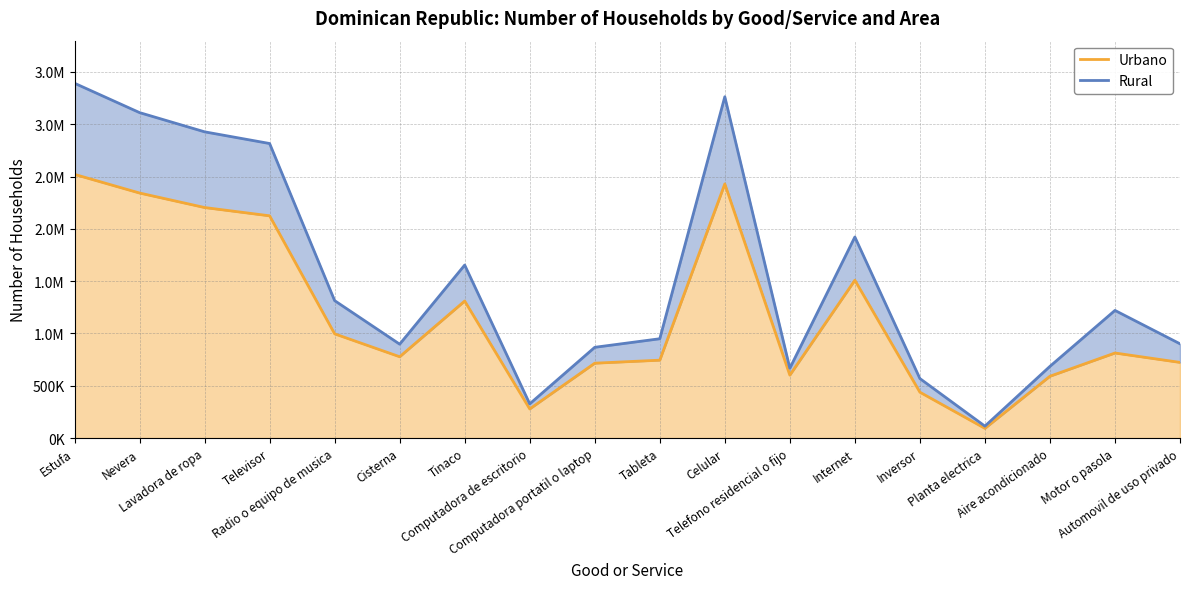

The Urbano series shows 2520315 at Estufa. True or false?

True